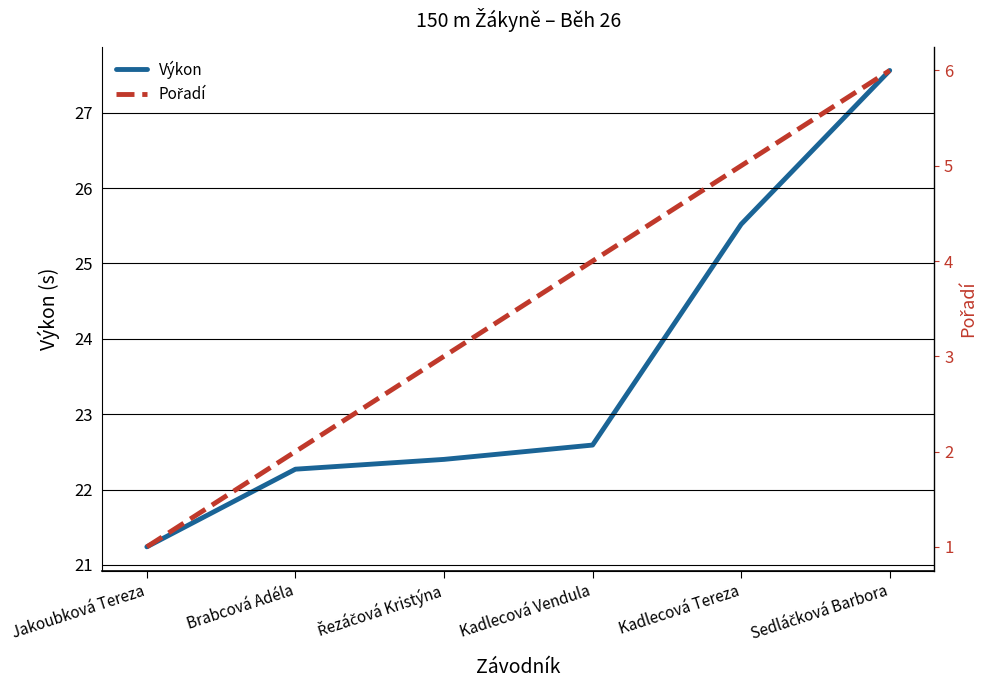

What are all the series names shown in the legend?

Výkon, Pořadí